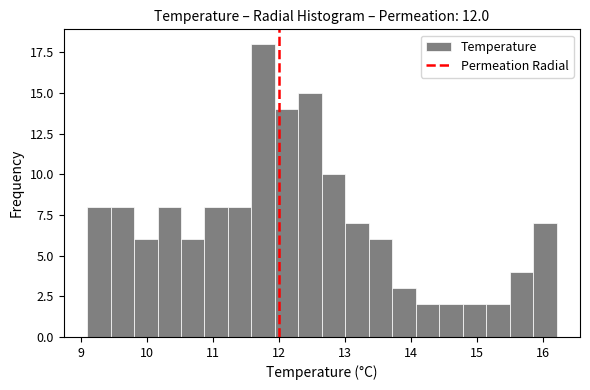

Read against the x-axis, roughly where is the centre of the tallest bar?

11.8